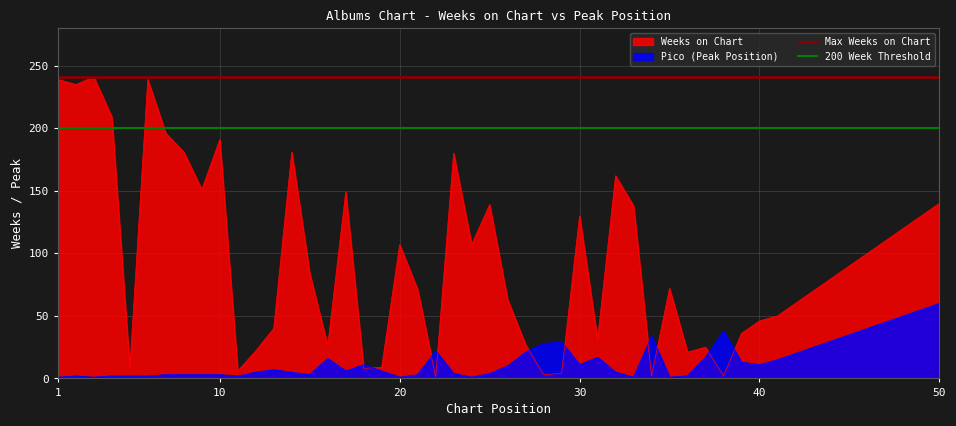

After their last crossing, which series has the higher values: Weeks on Chart or Pico (Peak Position)?

Weeks on Chart